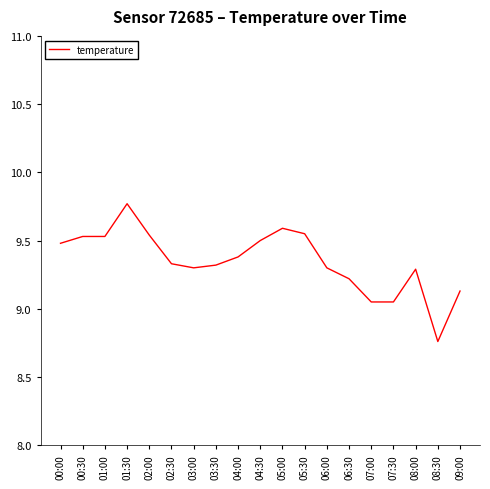

Which label corresponds to the largest value in the chart?

01:30